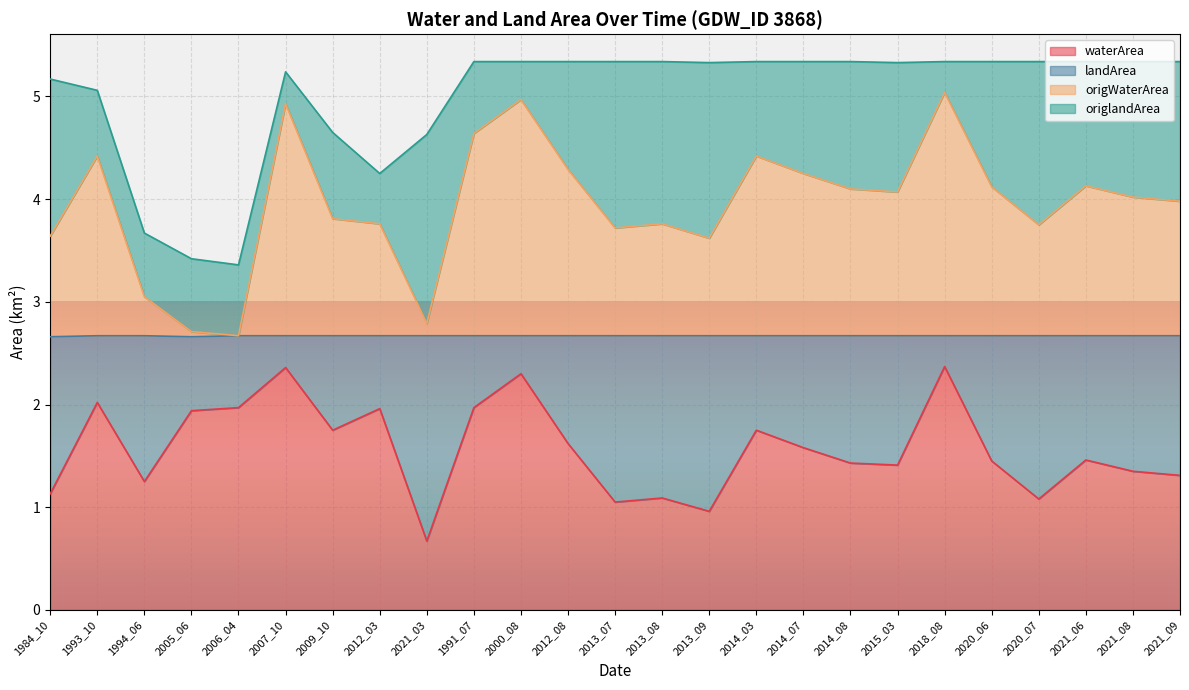

What is the label of the 13th point from the left?

2013_07